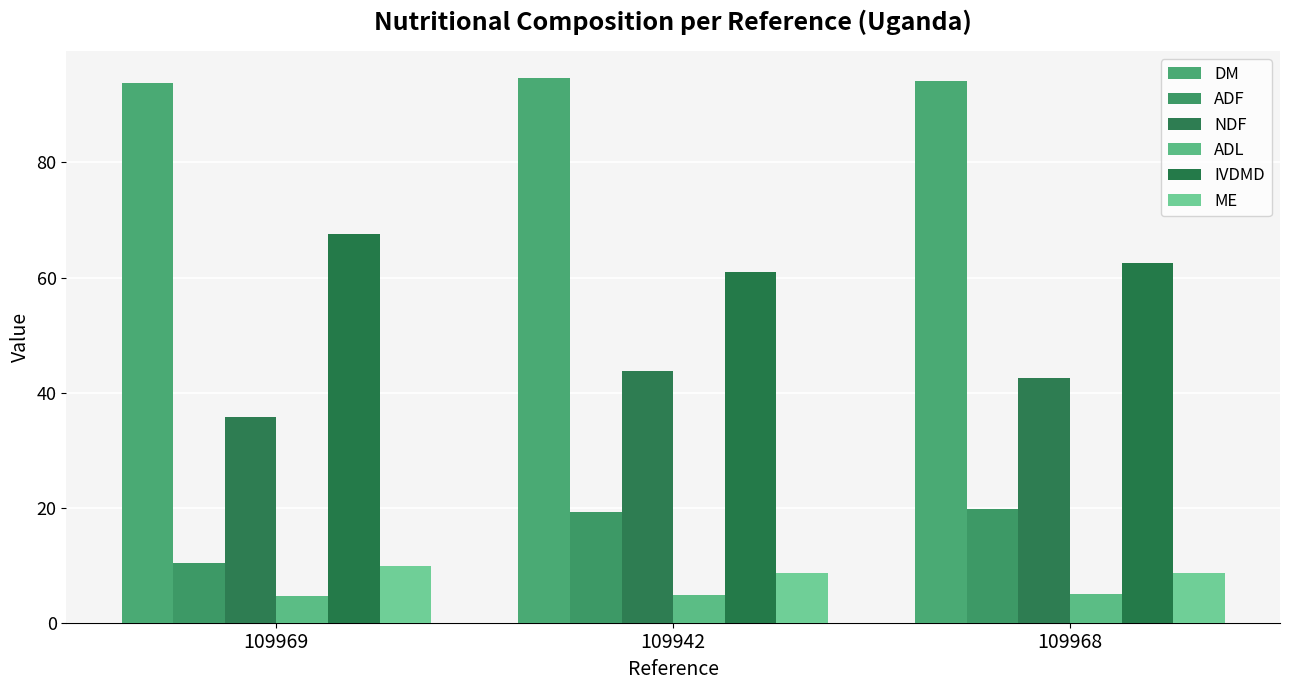

Rank the series by their maximum value, from lowest to highest.

ADL, ME, ADF, NDF, IVDMD, DM